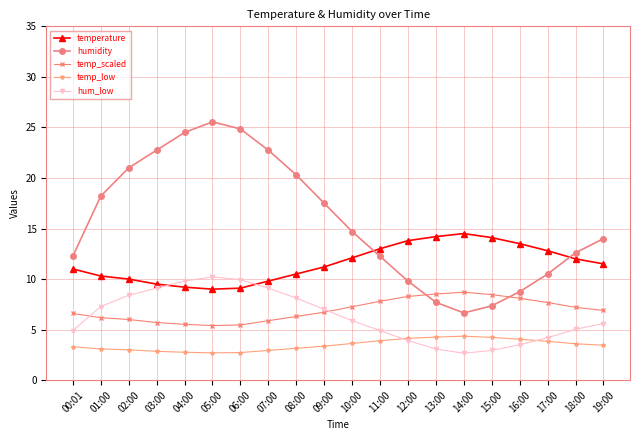

Count the number of categories in the chart.

20